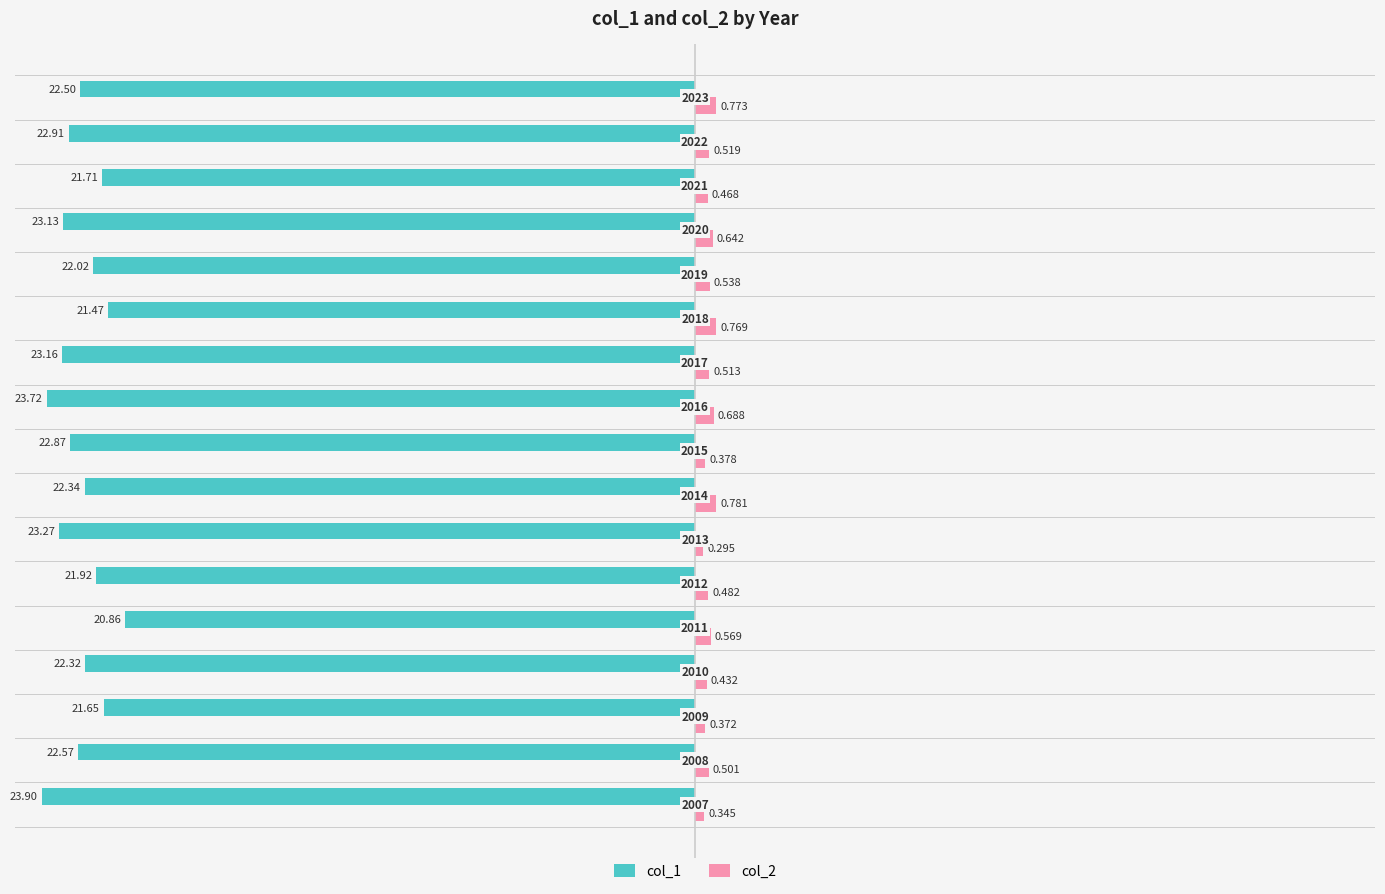

What are all the series names shown in the legend?

col_1, col_2